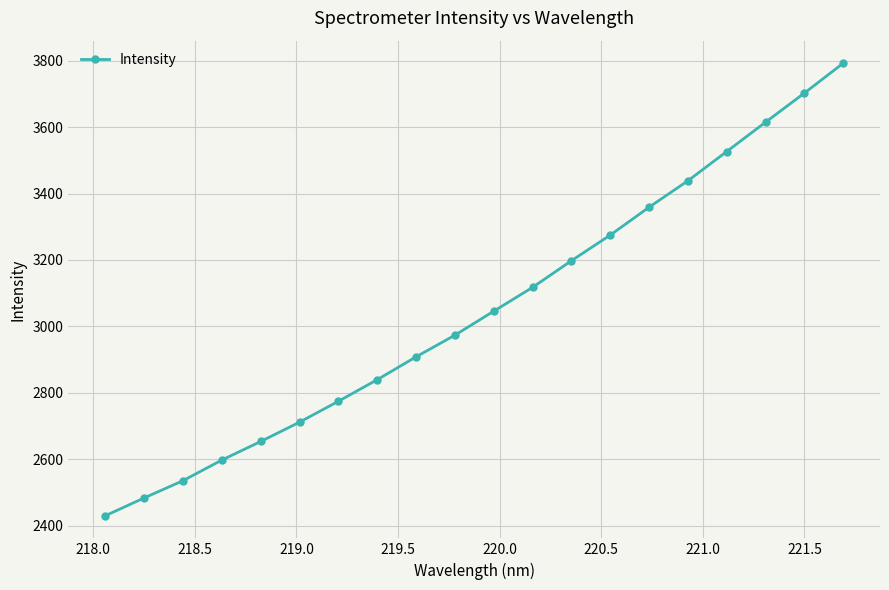

What is the smallest value displayed?

2430.0